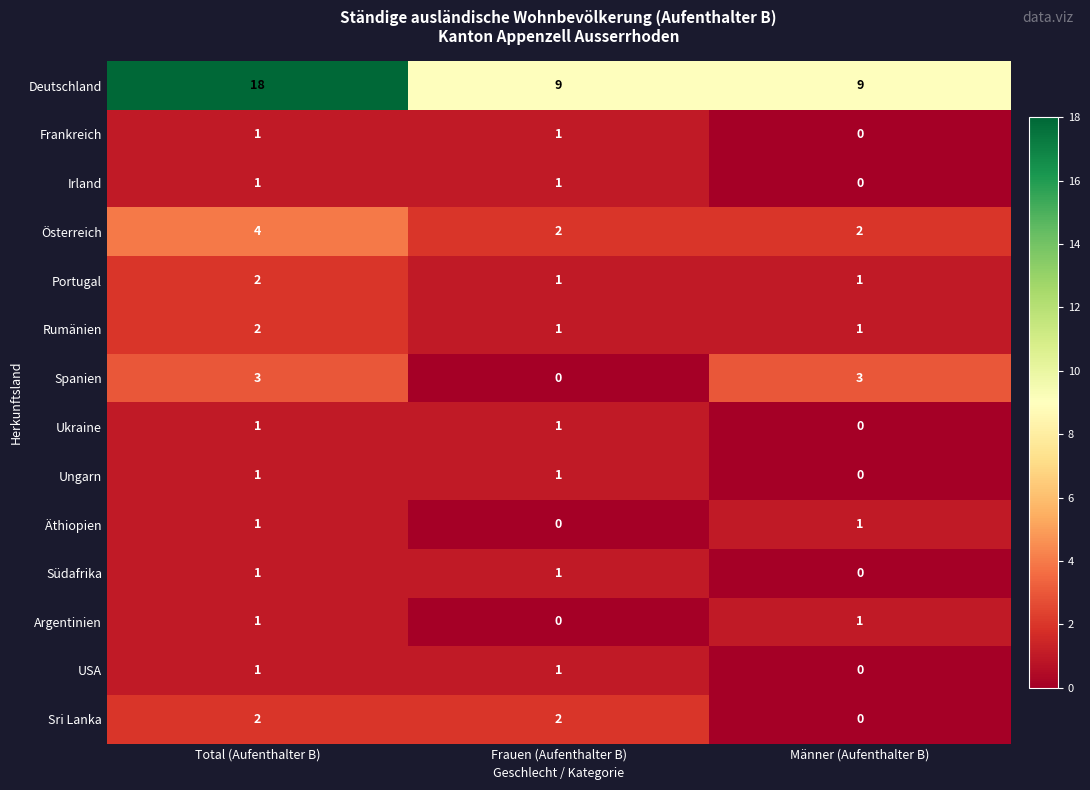

Is it true that Äthiopien equals 0 at Frauen (Aufenthalter B)?

True